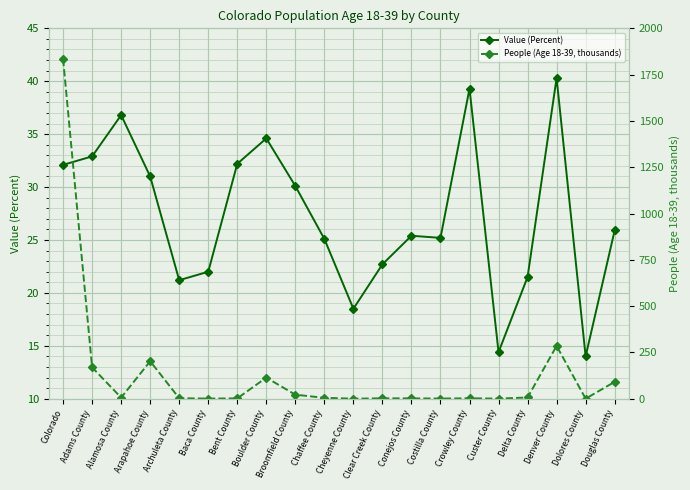

Reading right to left, transcribe all the data shown in this chart.

Value (Percent): 25.9	14.0	40.3	21.5	14.4	39.3	25.2	25.4	22.7	18.5	25.1	30.1	34.6	32.2	22.0	21.2	31.0	36.8	32.9	32.1
People (Age 18-39, thousands): 91.1	0.3	285.0	6.7	0.7	2.4	0.9	1.9	2.1	0.3	4.9	21.8	113.9	1.9	0.8	2.8	202.3	6.0	169.3	1834.6